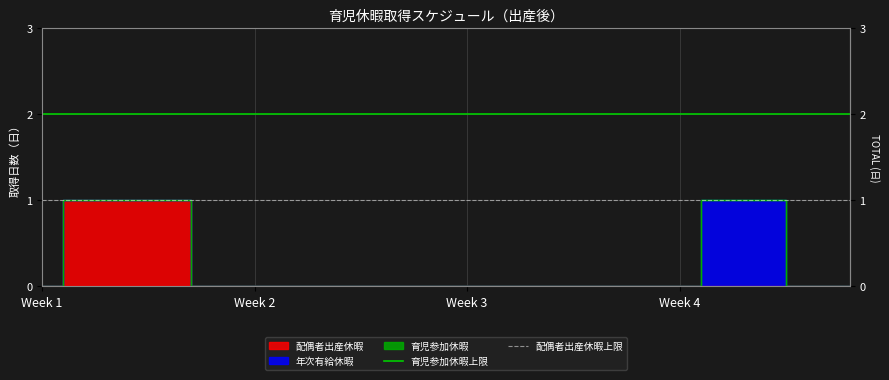

Is it true that 育児参加休暇上限 equals 2 at Week 1?

True